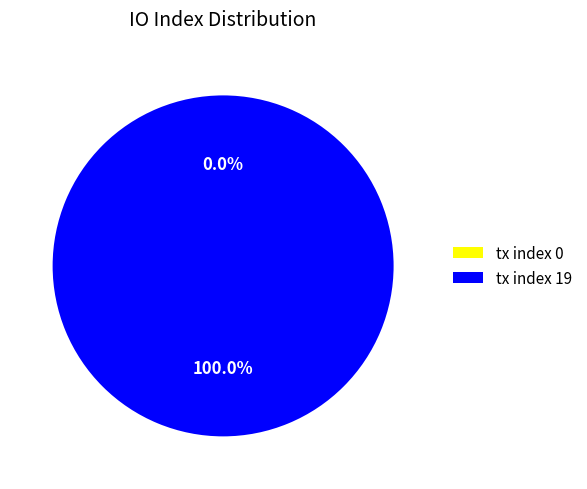

What percentage is the tx index 19 slice, to the nearest percent?

100%